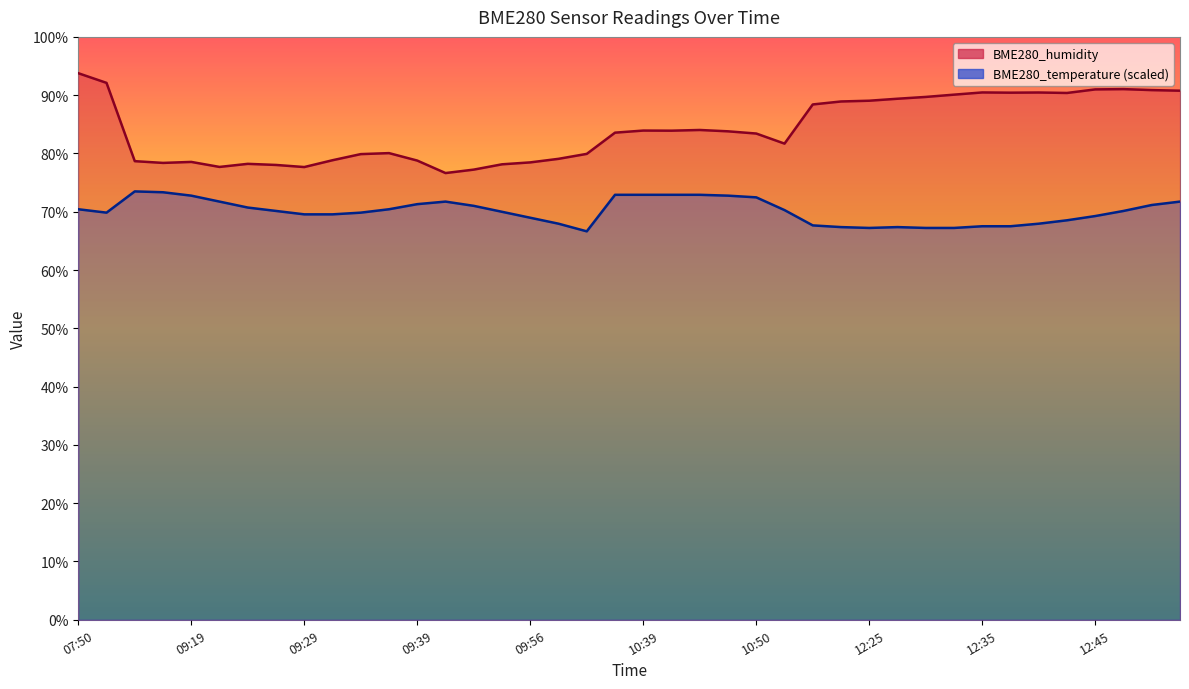

What is the greatest value displayed?

93.8